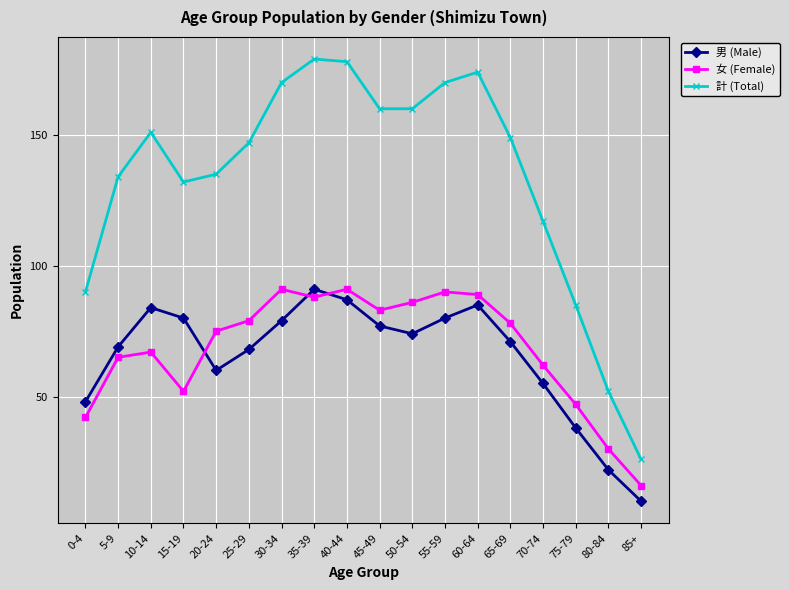

What is the label of the 4th point from the right?

70-74